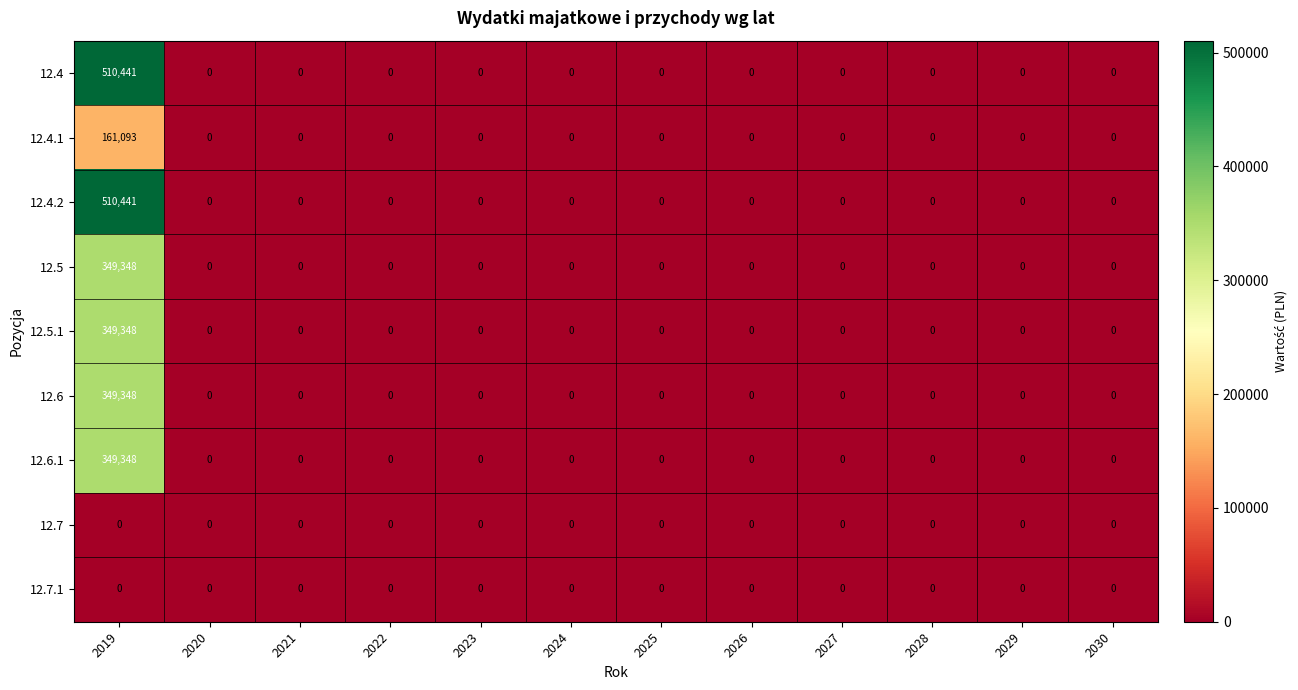

Which category has the highest value across all series?

2019